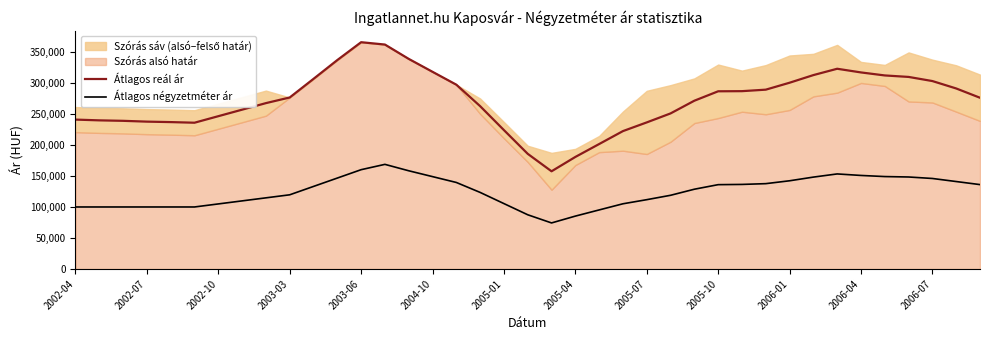

True or false: Átlagos reál ár has a value of 302940 at 2006-07.

True